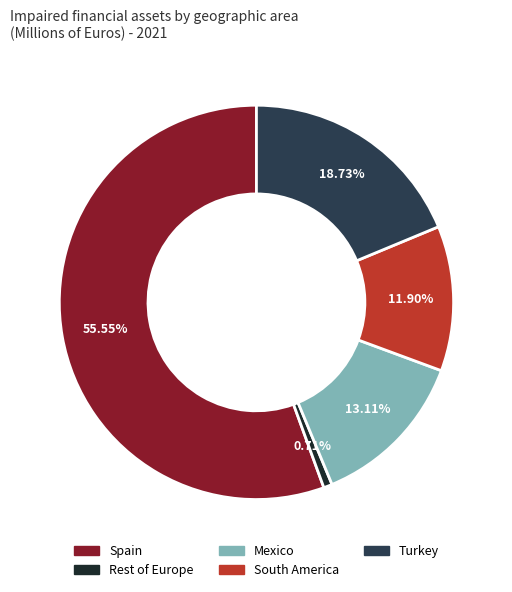

Combined, do Spain and Mexico account for over 50%?

Yes